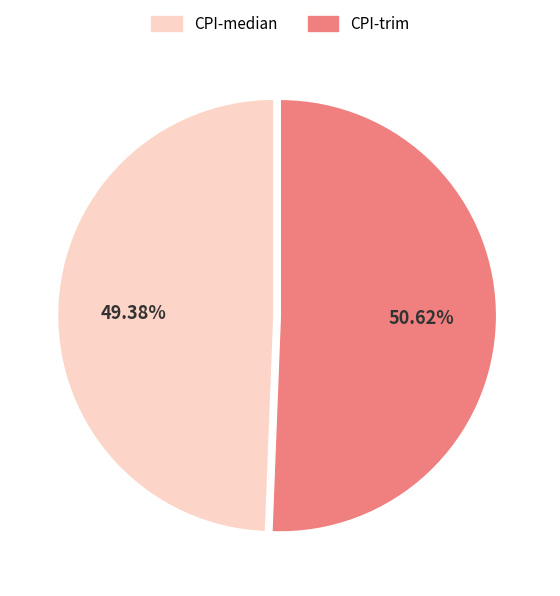

Is the sum of CPI-median and CPI-trim greater than half?

Yes